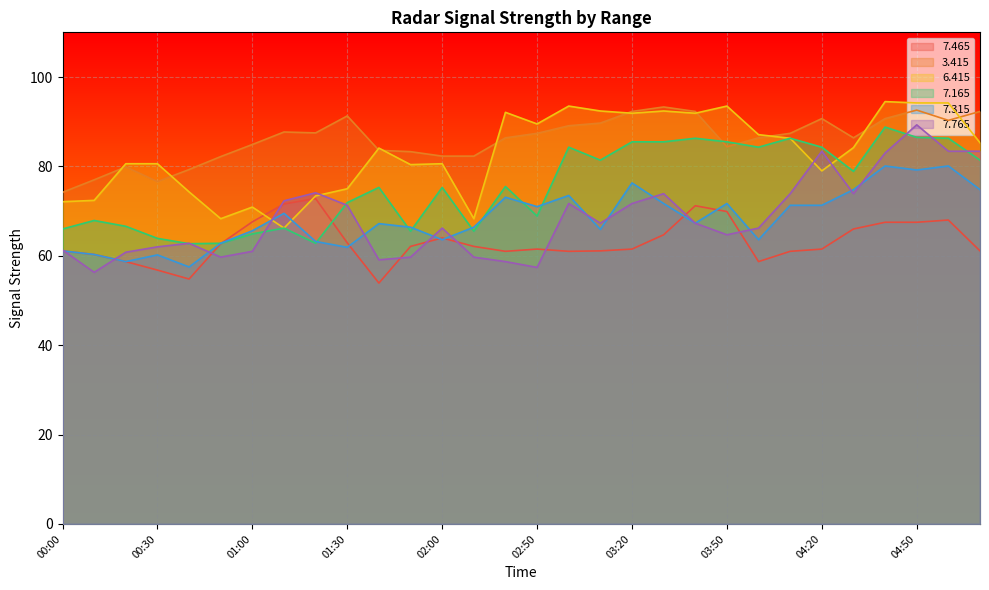

How many values in the   7.765 series are below 67?

15